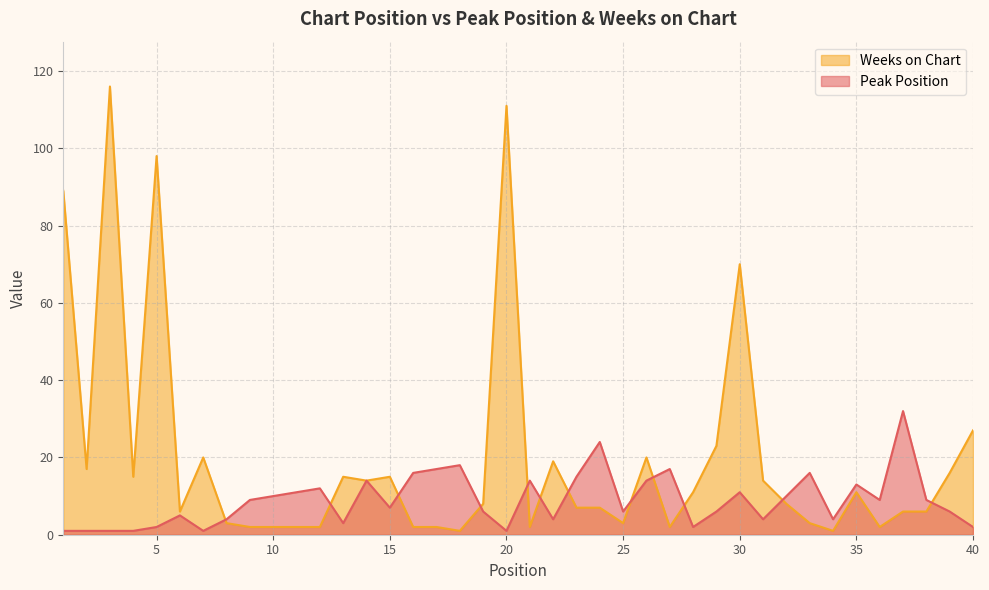

Which series changed the most between 7 and 25?

Weeks on Chart